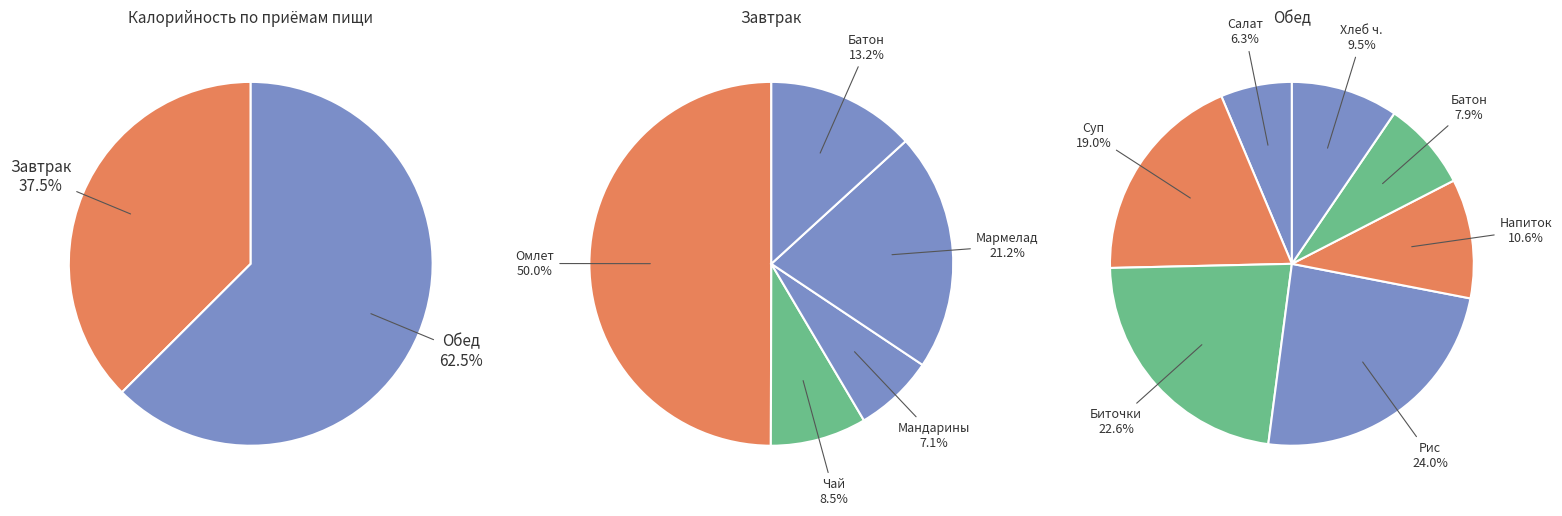

Which slice is the smallest?

Мандарины